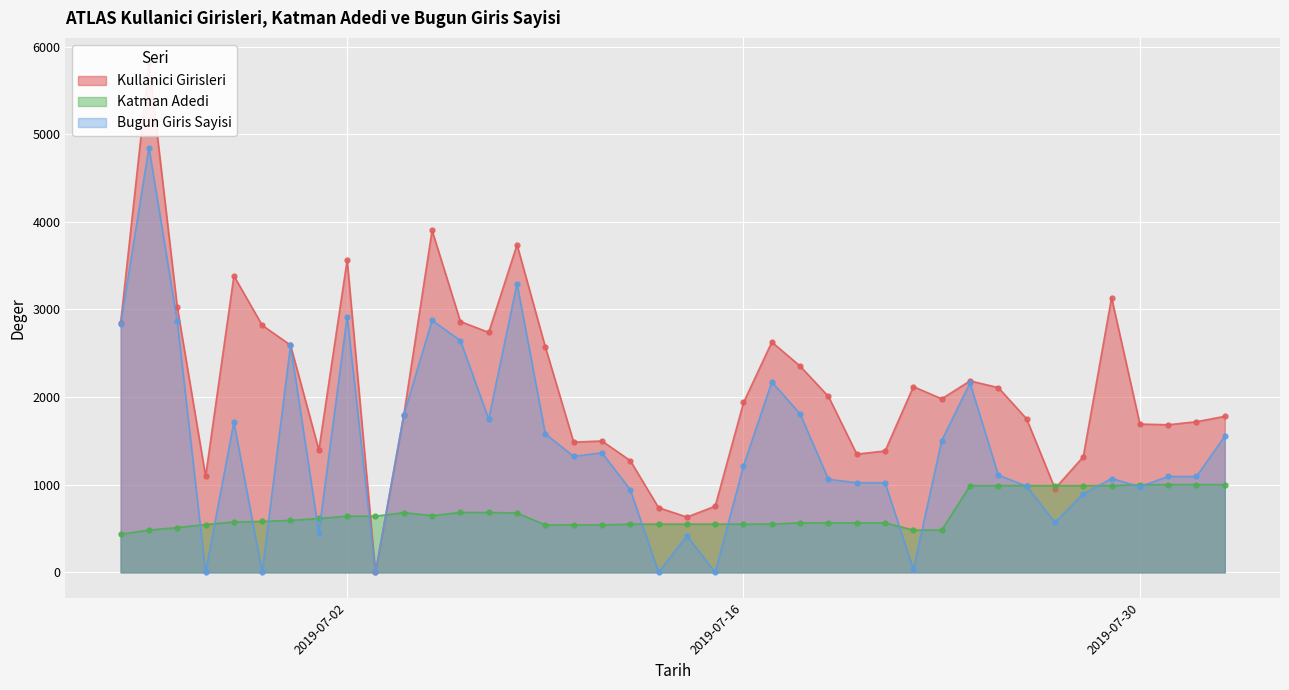

What is the label of the 12th point from the left?

2019-07-05